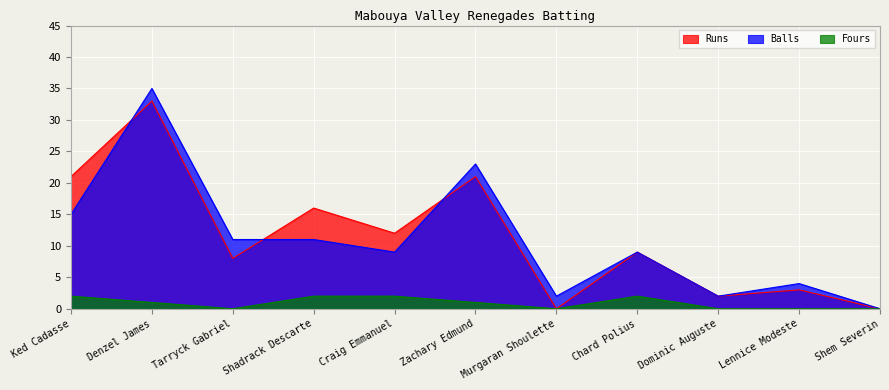

What is the difference between the second highest and minimum values in the Runs series?

21